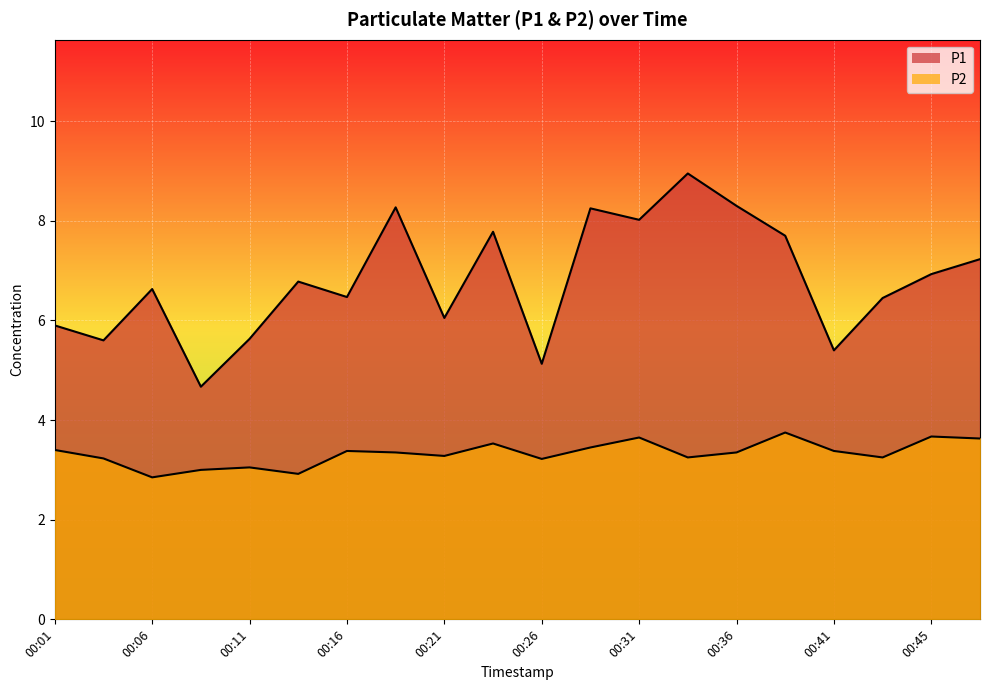

The value of P2 at 00:36 is 2.3. True or false?

False